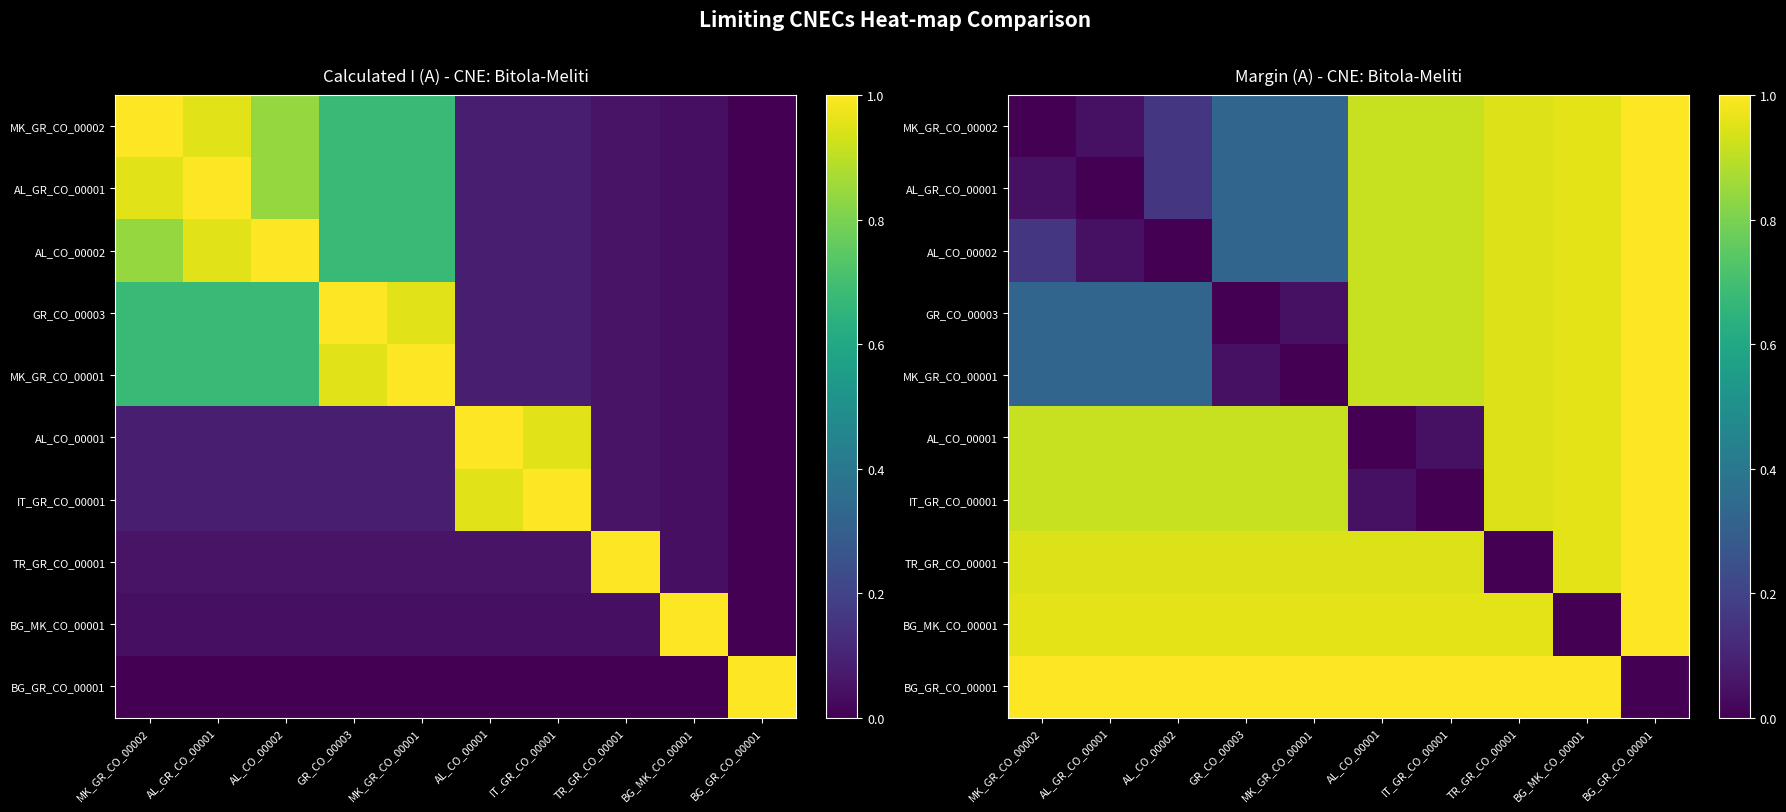

How many distinct data groups are displayed?

10